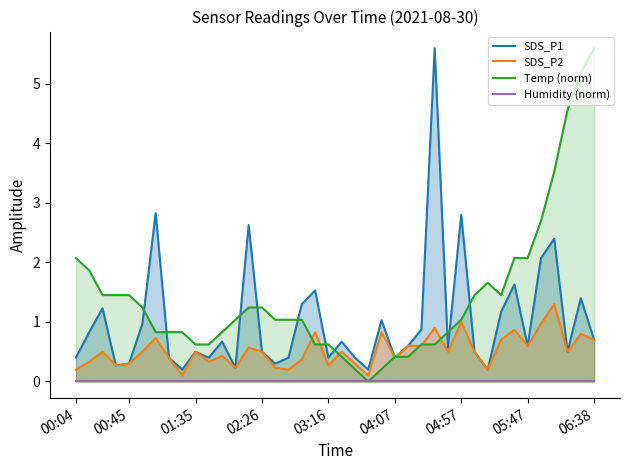

What is the sum of all SDS_P1 values?

40.6